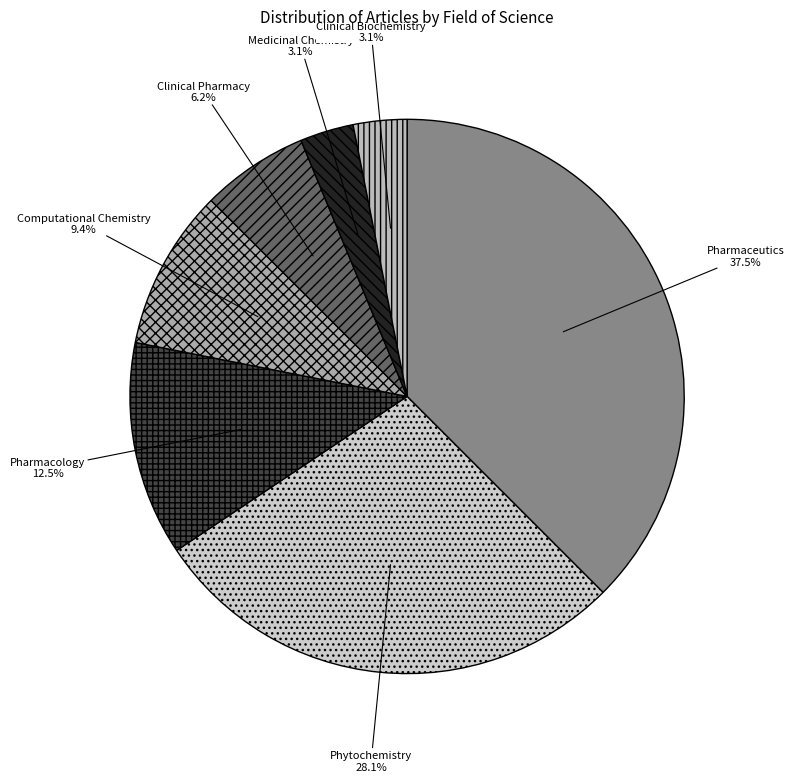

How many segments does this pie chart have?

7